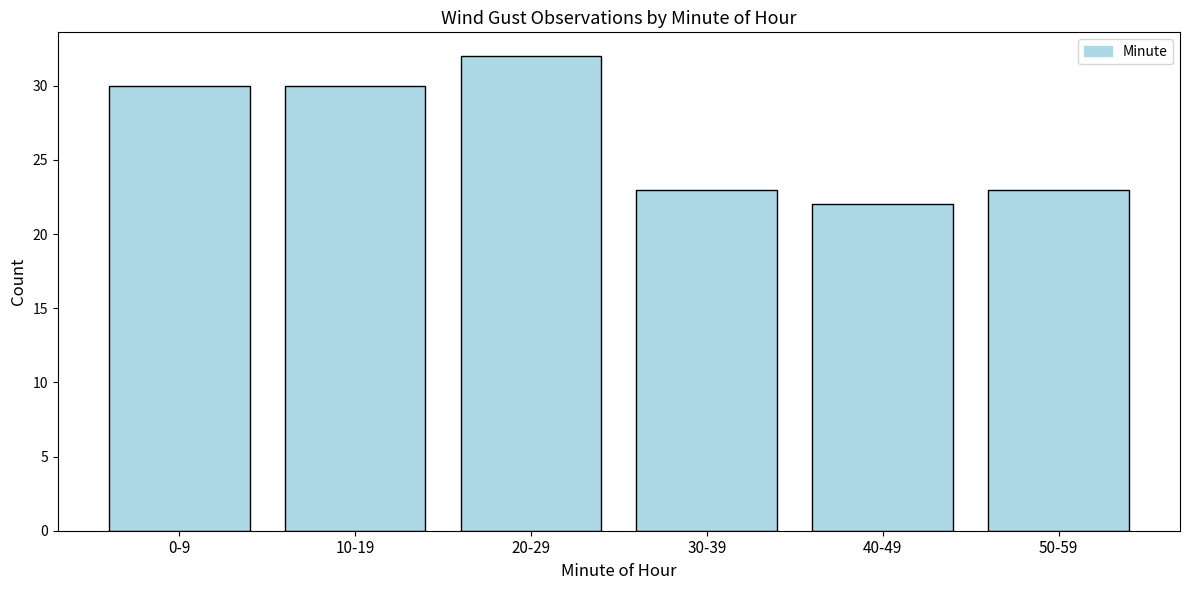

Reading left to right, what are all the values shown in this chart?

0-9=30	10-19=30	20-29=32	30-39=23	40-49=22	50-59=23